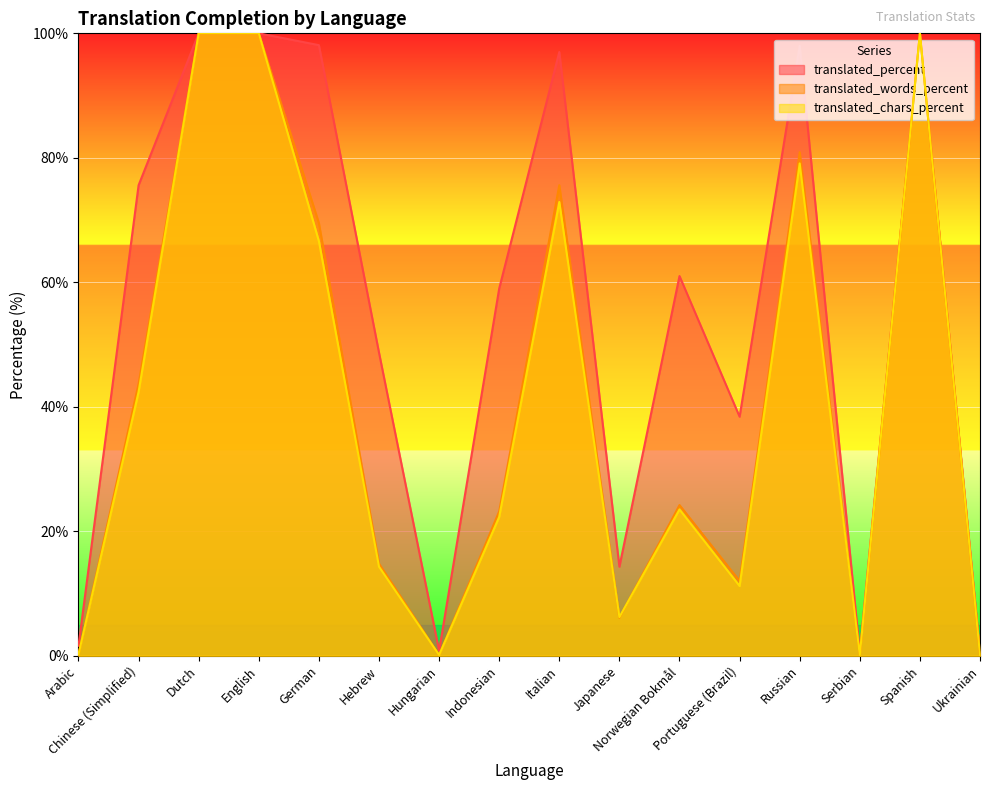

How many lines are shown in the chart?

3